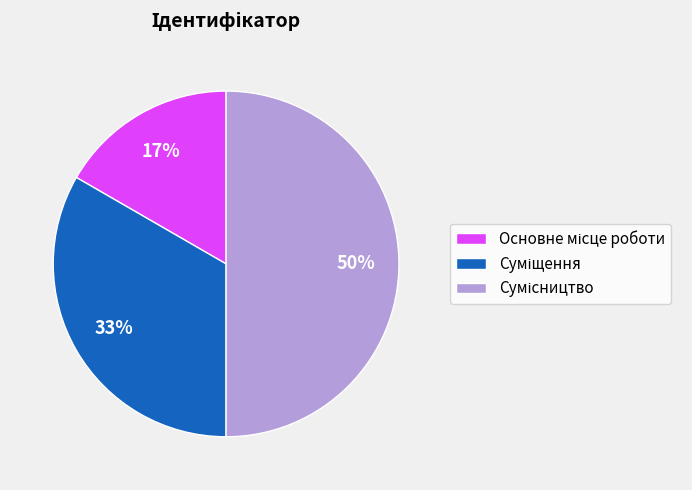

To the nearest percent, what is the difference between the largest and smallest slice percentages?

33%